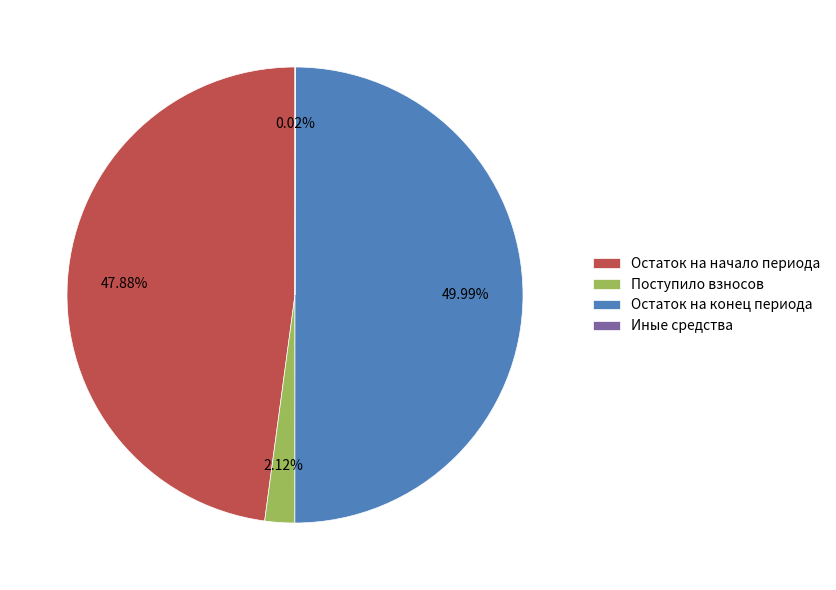

Is Остаток на начало периода the majority of the pie?

No